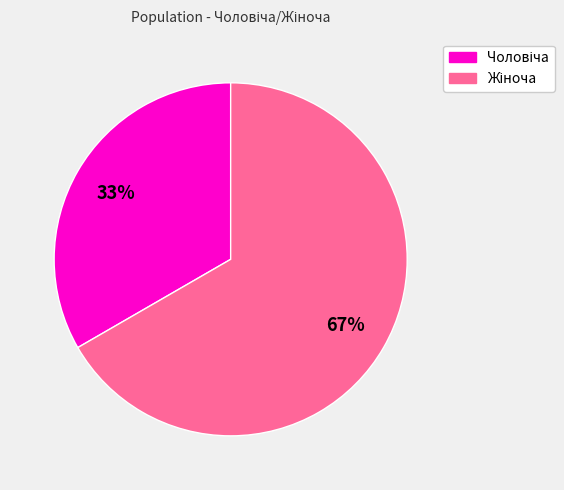

Is there a majority slice in this chart?

Yes